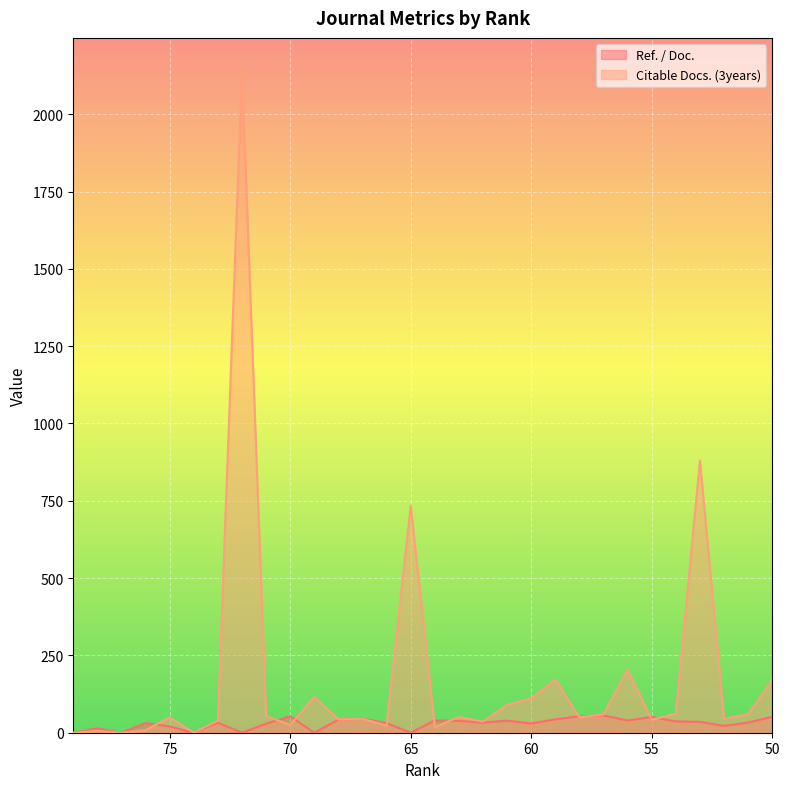

Reading right to left, transcribe all the data shown in this chart.

Ref. / Doc.: 50=51.6	51=32.7	52=22.2	53=35.1	54=36.6	55=50.9	56=39.5	57=55.7	58=53.3	59=43.3	60=29.7	61=39.0	62=32.6	63=38.1	64=39.9	65=0.0	66=31.1	67=45.3	68=42.4	69=0.0	70=53.0	71=29.2	72=0.0	73=32.5	74=0.0	75=20.3	76=31.3	77=0.0	78=14.1	79=0.1
Citable Docs. (3years): 50=170.0	51=60.0	52=45.0	53=880.0	54=61.0	55=42.0	56=204.0	57=59.0	58=50.0	59=172.0	60=111.0	61=90.0	62=36.0	63=51.0	64=18.0	65=734.0	66=23.0	67=45.0	68=43.0	69=116.0	70=25.0	71=54.0	72=2140.0	73=39.0	74=0.0	75=50.0	76=8.0	77=0.0	78=6.0	79=0.0